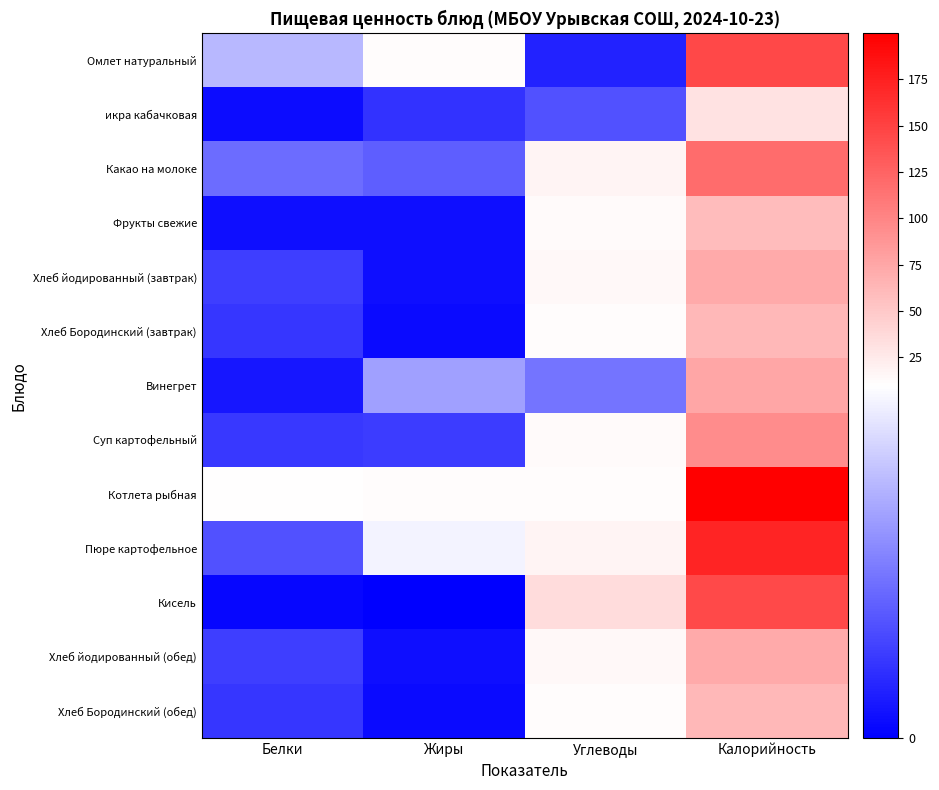

What is the spread (max minus min) of values at Белки?

9.8